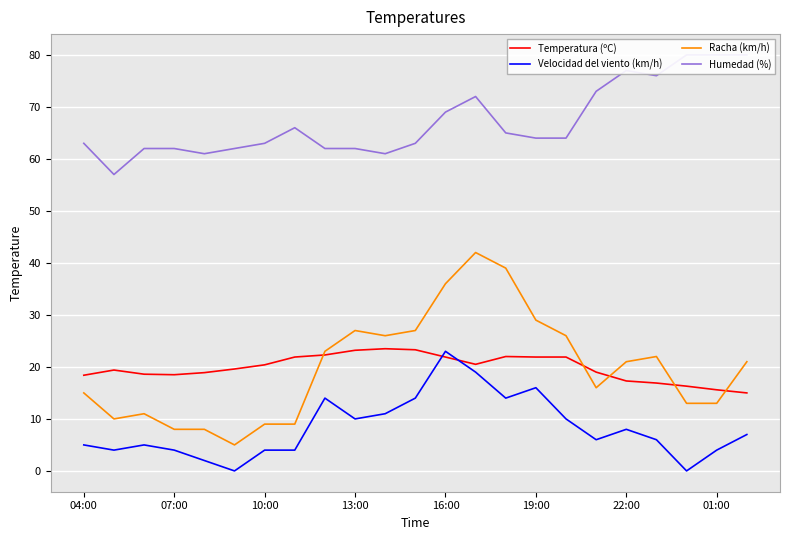

What is the minimum value for Temperatura (ºC)?

15.0